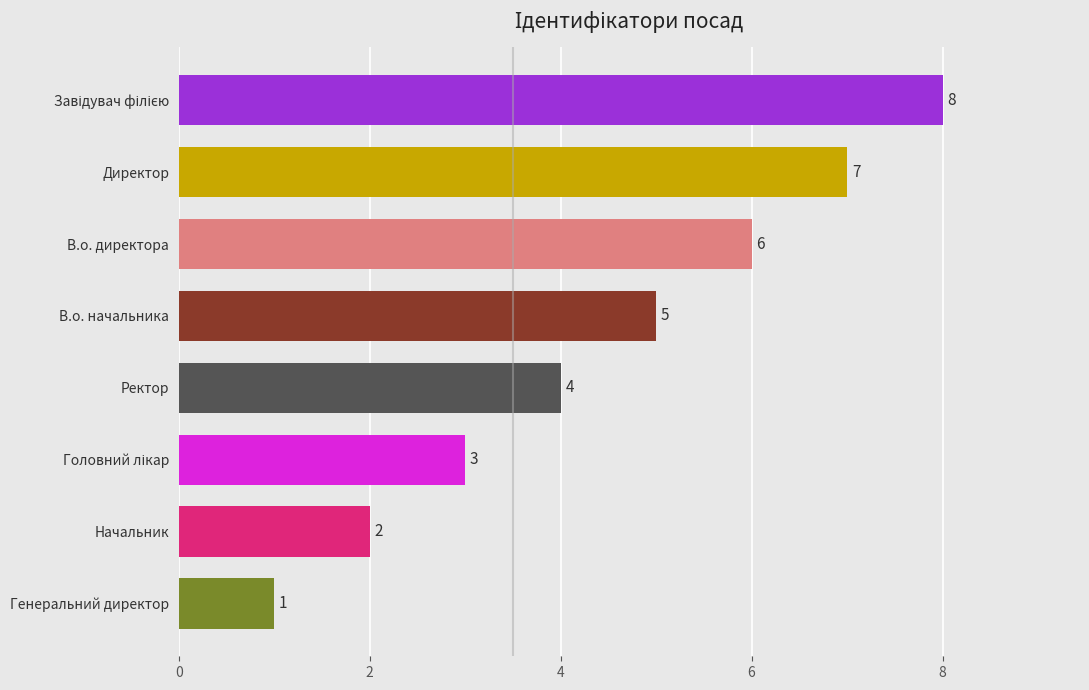

Reading top to bottom, what are all the values shown in this chart?

8	7	6	5	4	3	2	1